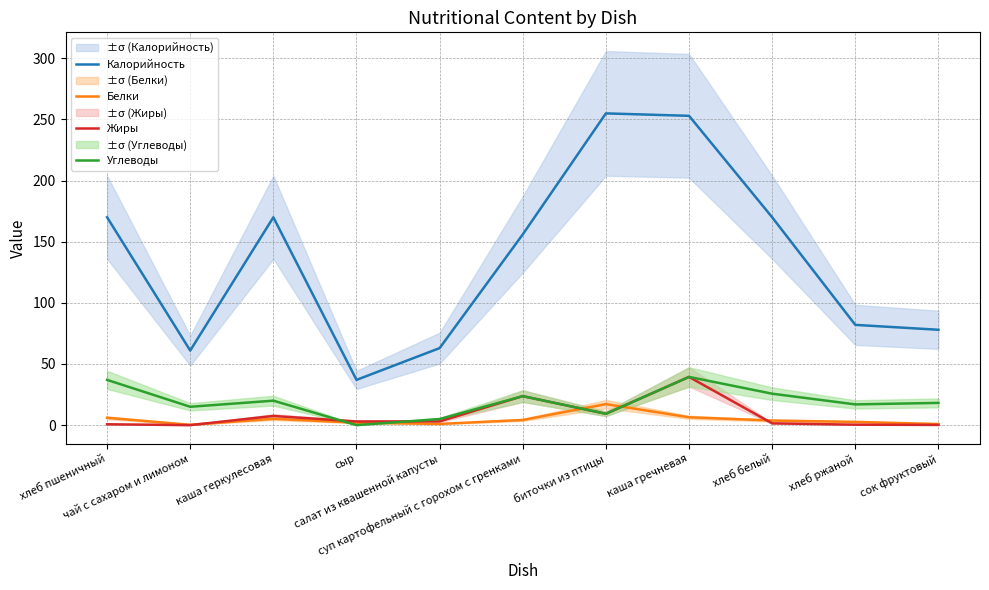

Which category has the highest value across all series?

биточки из птицы